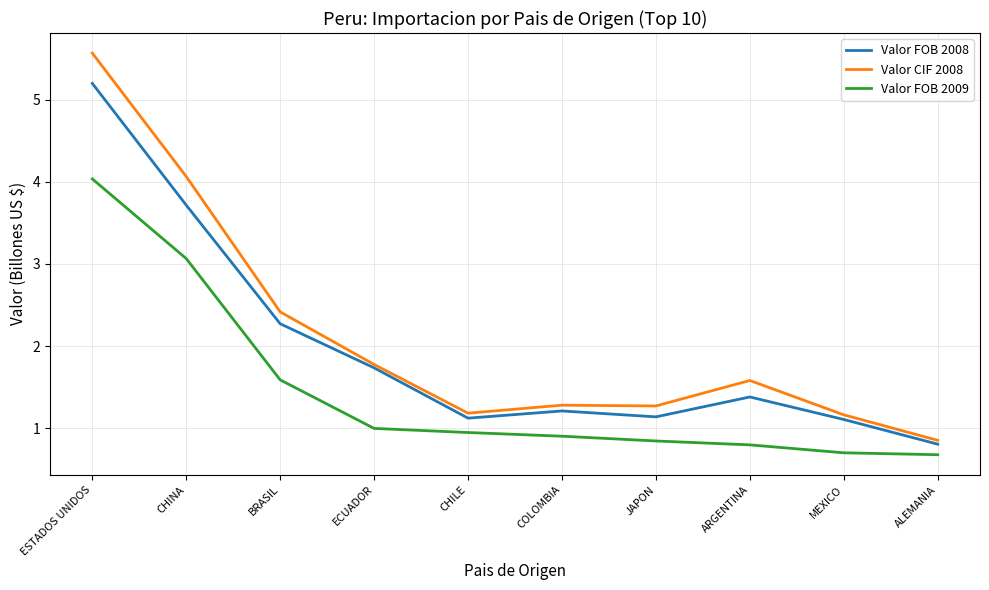

Which series has the widest spread of values?

Valor CIF 2008